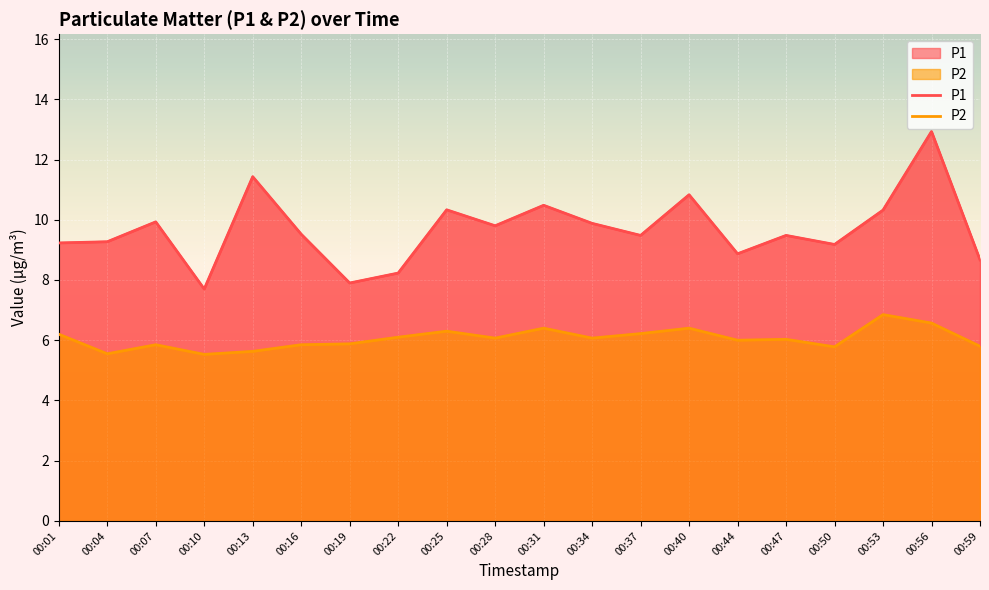

Reading left to right, list all the values displayed in this chart.

P1: 00:01=9.2	00:04=9.3	00:07=9.9	00:10=7.7	00:13=11.4	00:16=9.5	00:19=7.9	00:22=8.2	00:25=10.3	00:28=9.8	00:31=10.5	00:34=9.9	00:37=9.5	00:40=10.8	00:44=8.9	00:47=9.5	00:50=9.2	00:53=10.3	00:56=12.9	00:59=8.7
P2: 00:01=6.2	00:04=5.5	00:07=5.8	00:10=5.5	00:13=5.6	00:16=5.8	00:19=5.9	00:22=6.1	00:25=6.3	00:28=6.1	00:31=6.4	00:34=6.1	00:37=6.2	00:40=6.4	00:44=6.0	00:47=6.0	00:50=5.8	00:53=6.8	00:56=6.6	00:59=5.8